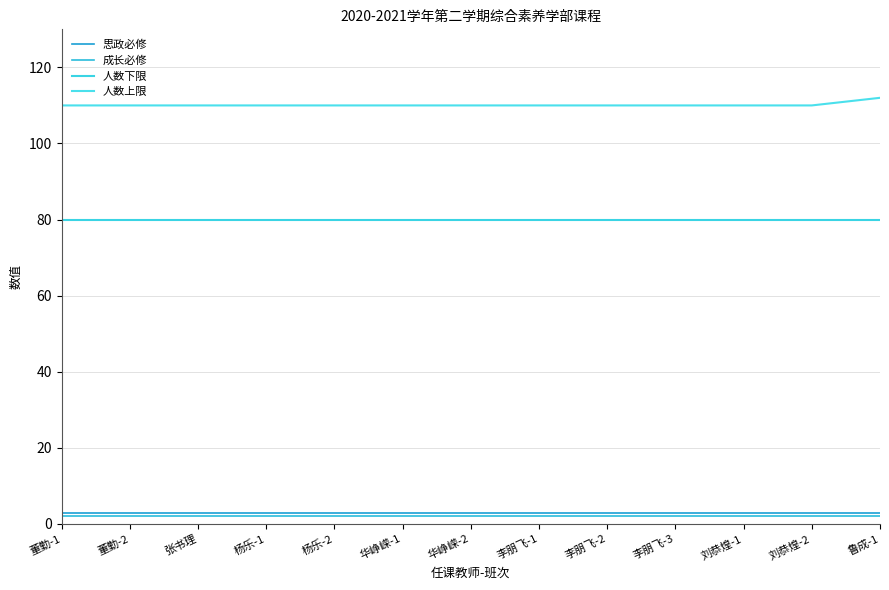

Between 李朋飞-3 and 鲁成-1, which series saw the biggest shift?

人数上限